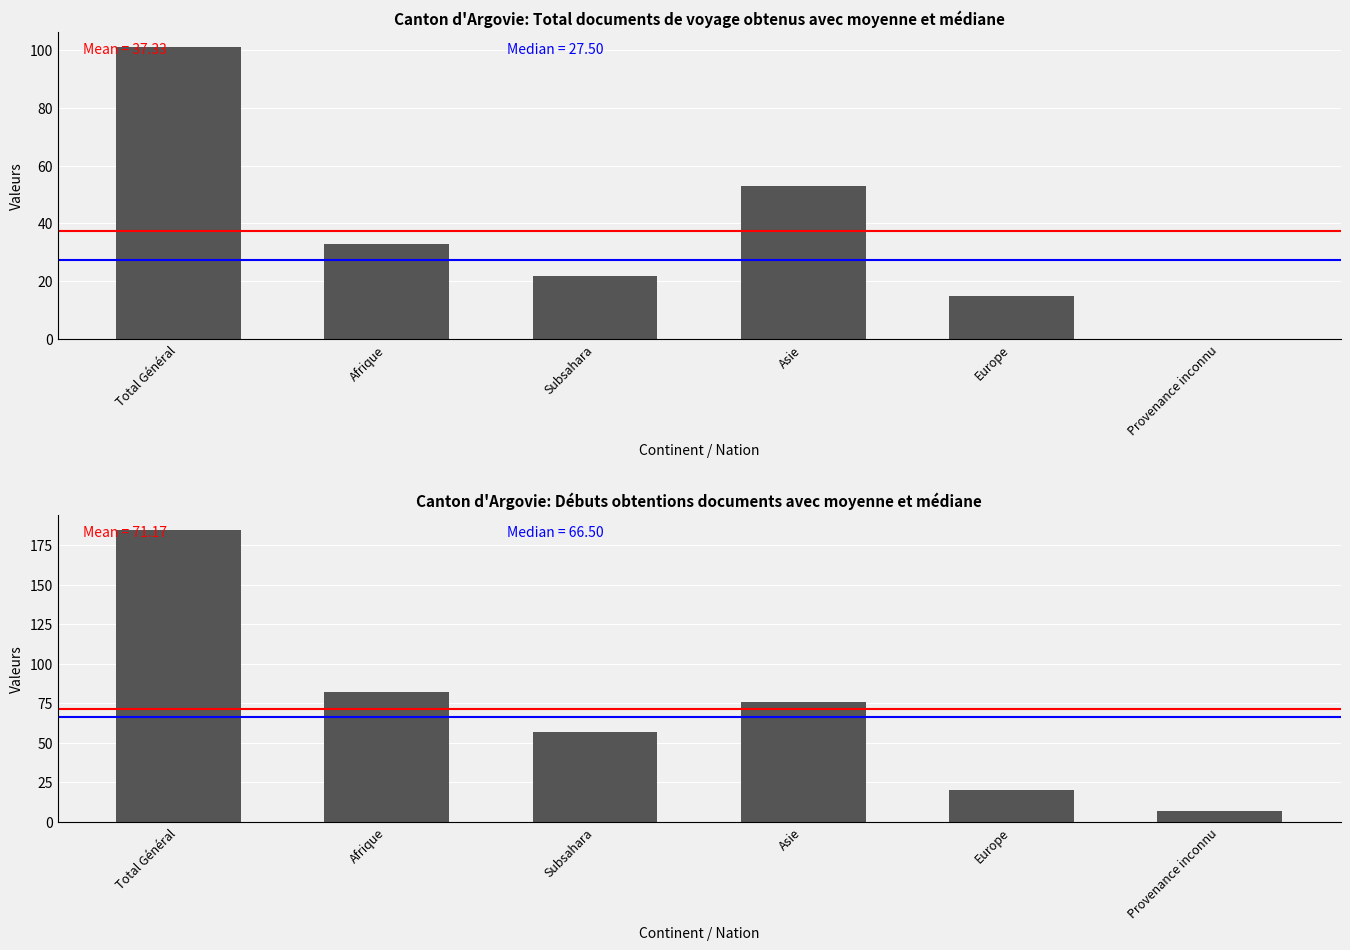

Is it true that Débuts obtentions documents equals 24 at Afrique?

False